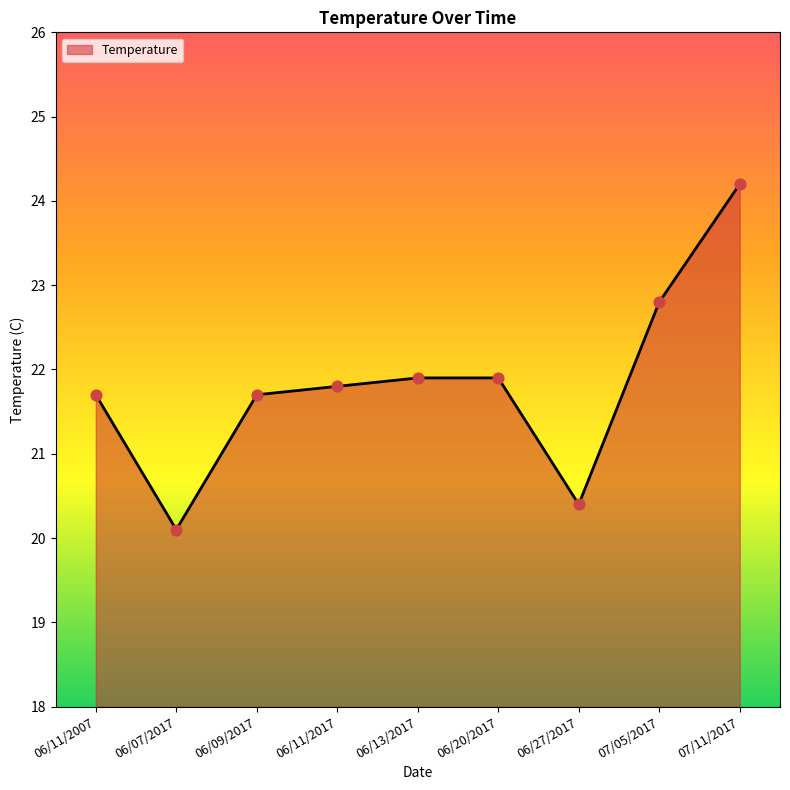

What is the change in value from 06/09/2017 to 07/11/2017?

+2.5